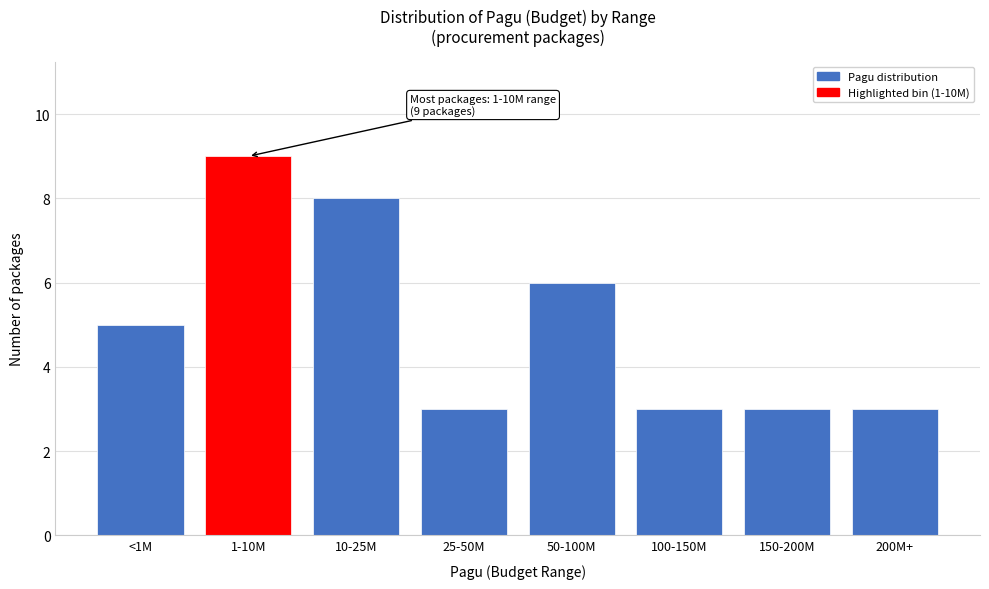

Reading left to right, list all the values displayed in this chart.

5	9	8	3	6	3	3	3